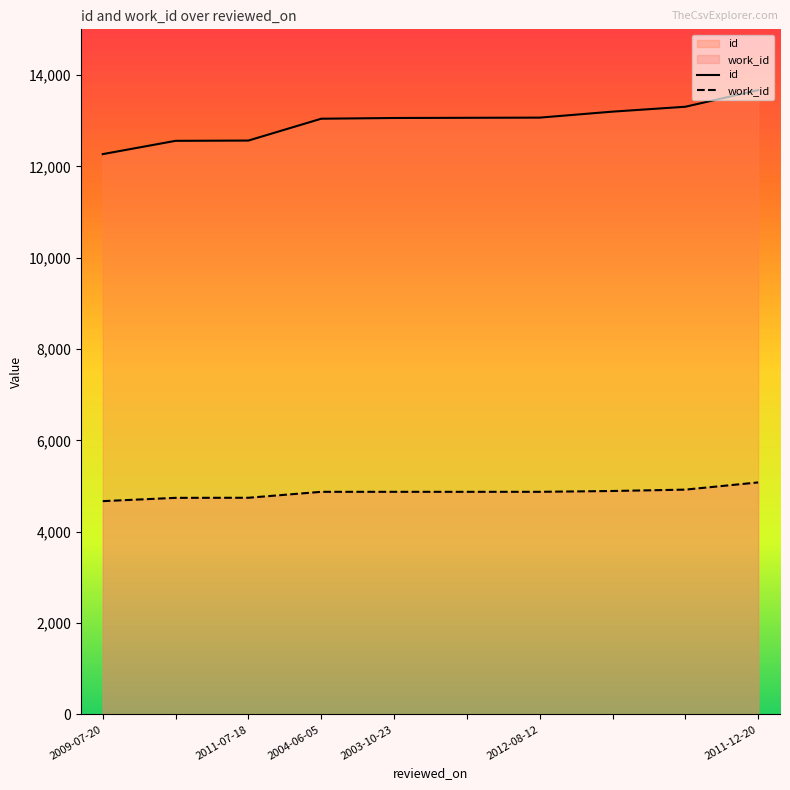

Reading right to left, transcribe all the data shown in this chart.

id: 2011-12-20=13669	=13305	=13198	2012-08-12=13067	=13063	2003-10-23=13059	2004-06-05=13043	2011-07-18=12565	=12559	2009-07-20=12268
work_id: 2011-12-20=5081	=4923	=4893	2012-08-12=4875	=4875	2003-10-23=4875	2004-06-05=4875	2011-07-18=4745	=4743	2009-07-20=4671